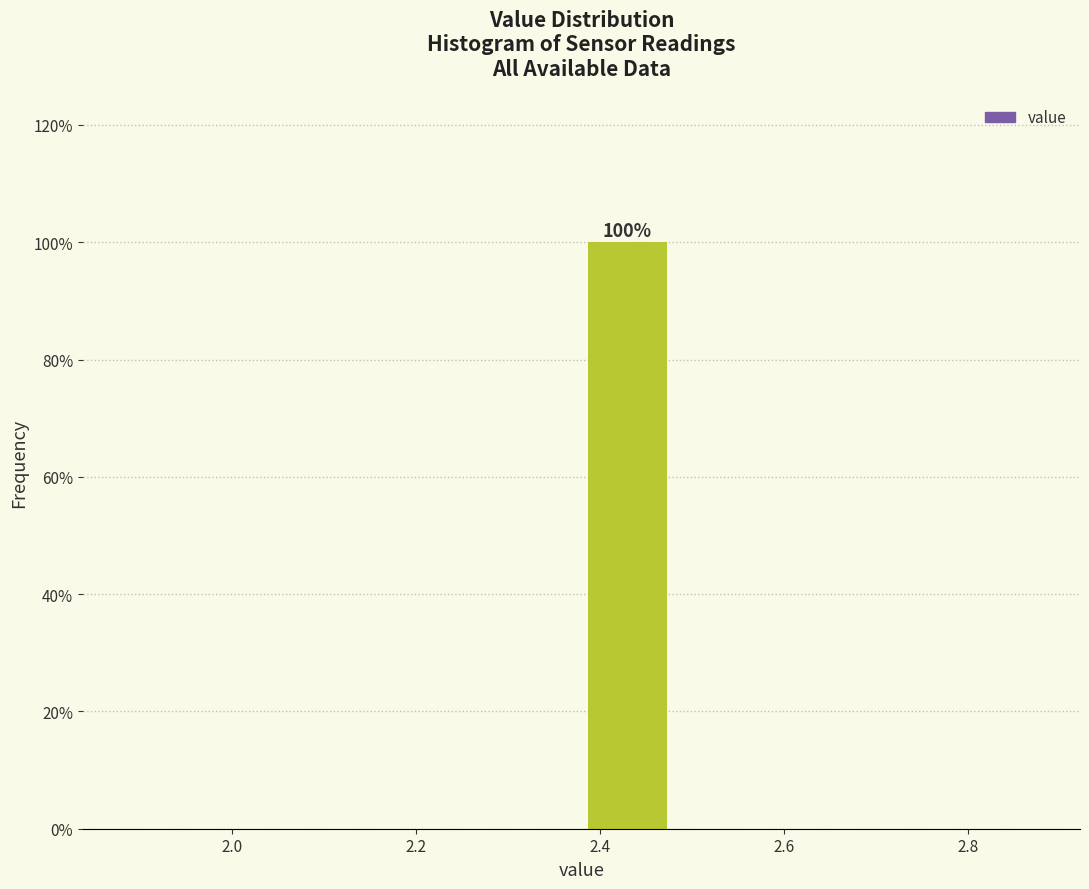

Which range on the x-axis has the tallest bar?

2.38 to 2.48